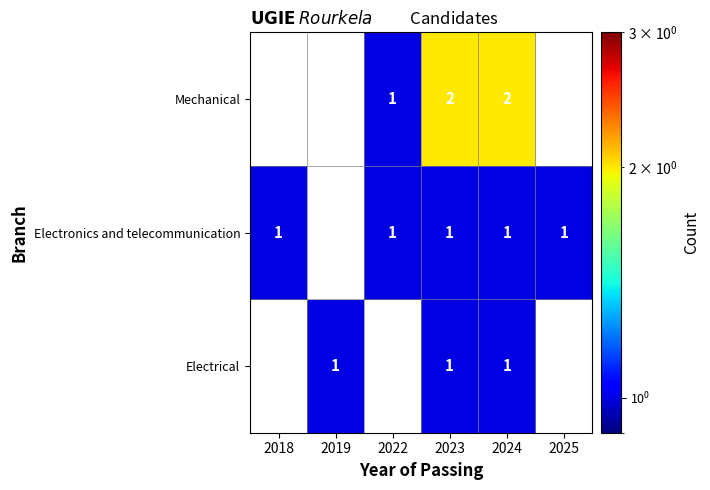

The Electronics and telecommunication series shows 1 at 2025. True or false?

True